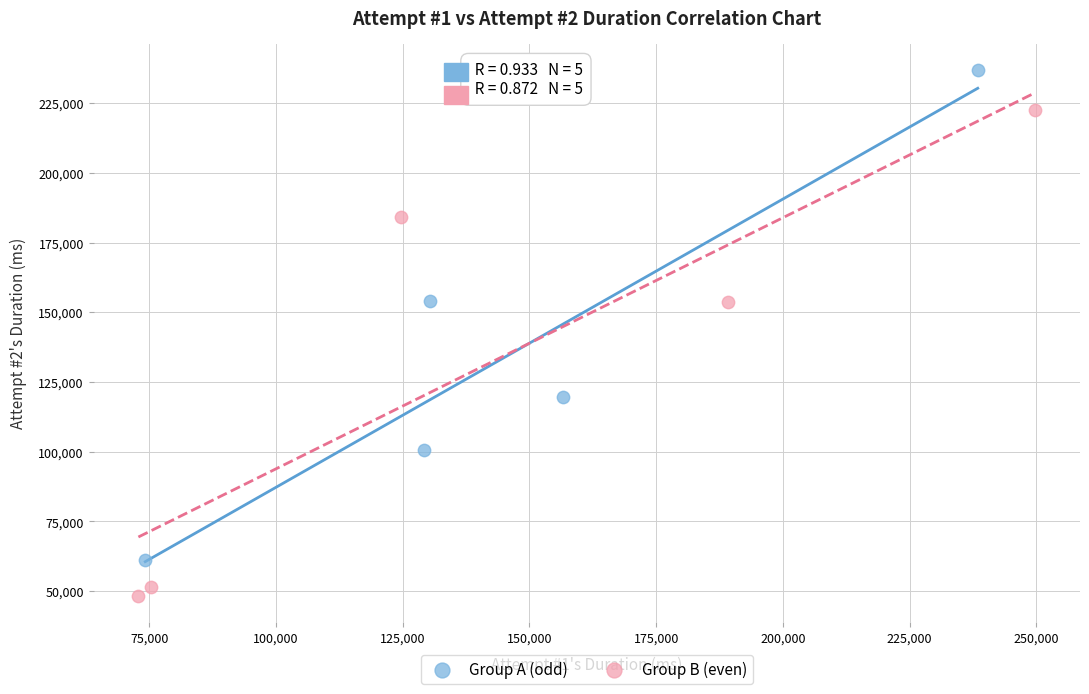

Which series contains the highest Y value?

Group A (odd)